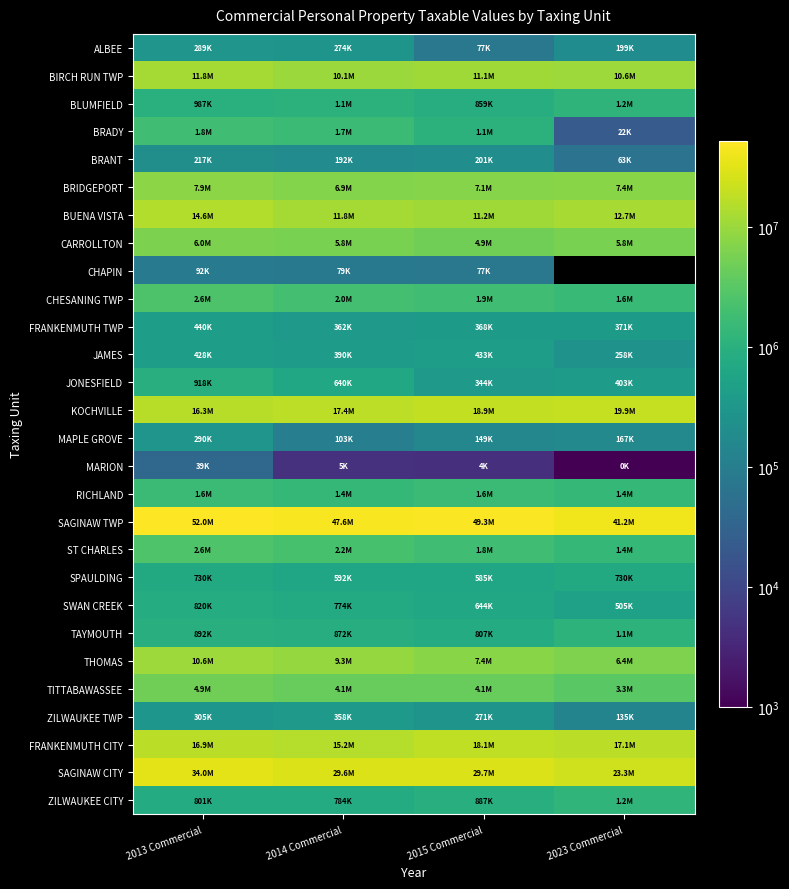

What is the difference between the RICHLAND values at 2014 Commercial and 2015 Commercial?

246900.0